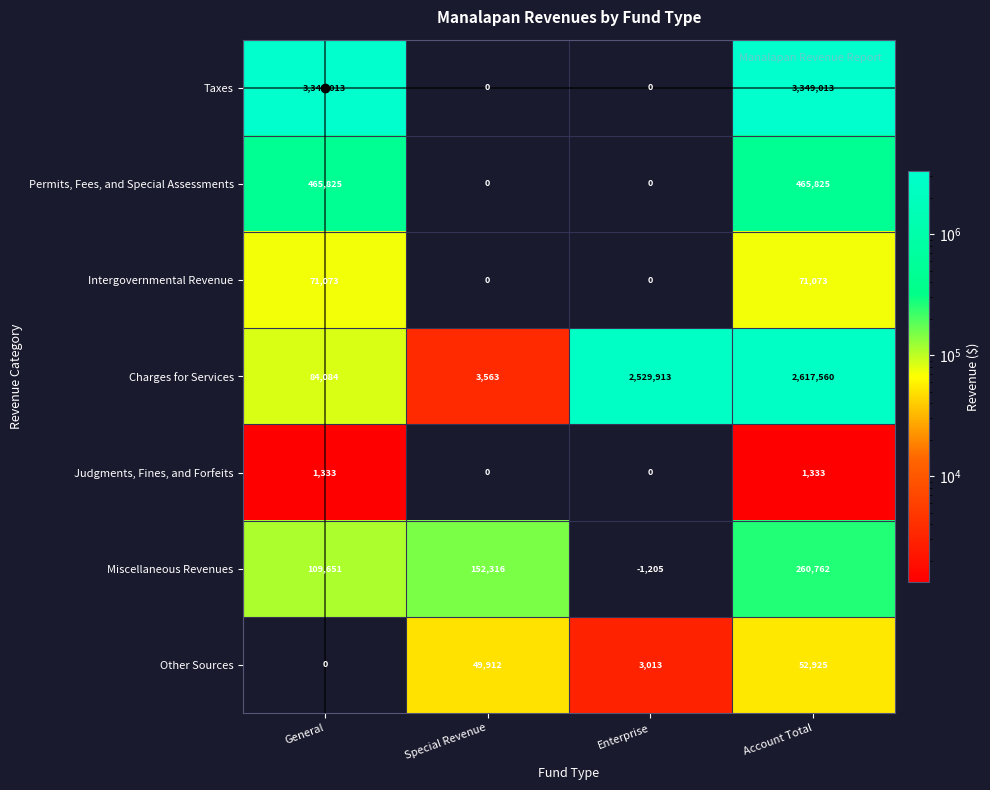

What is the difference between the maximum and second lowest values in the Miscellaneous Revenues series?

151111